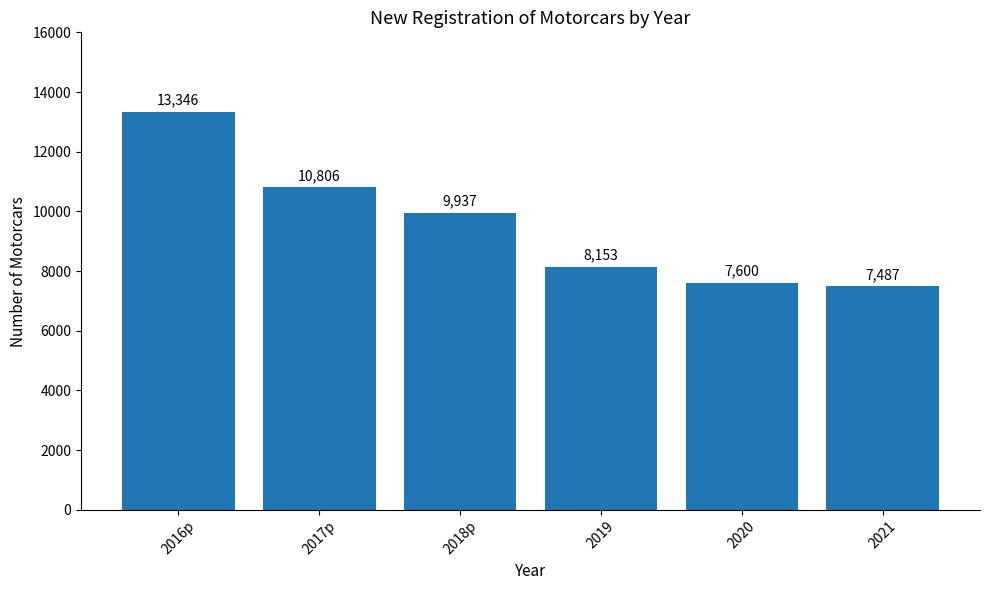

How many values are below 9937?

3